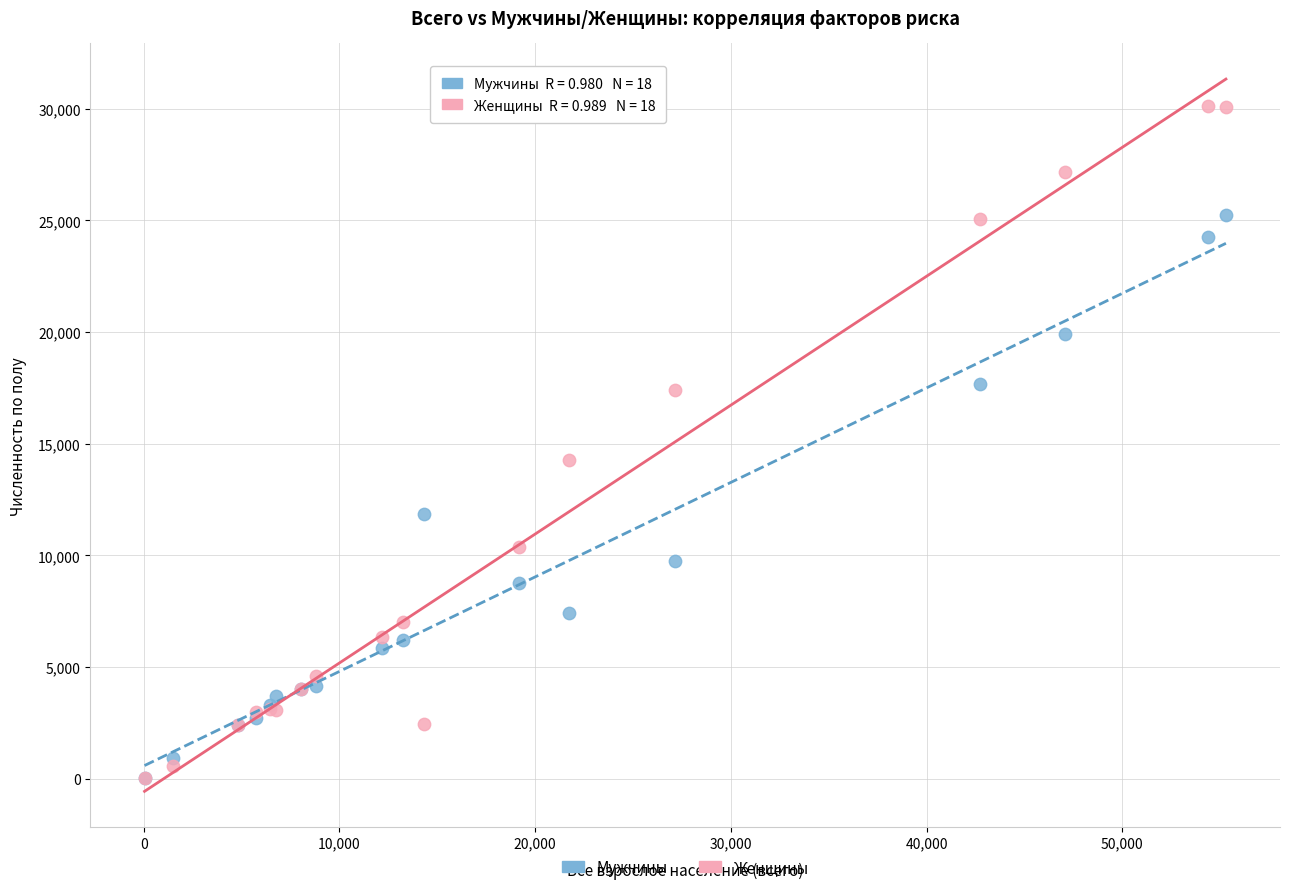

In the Мужчины series, what Y value is closest to 12630?

11841